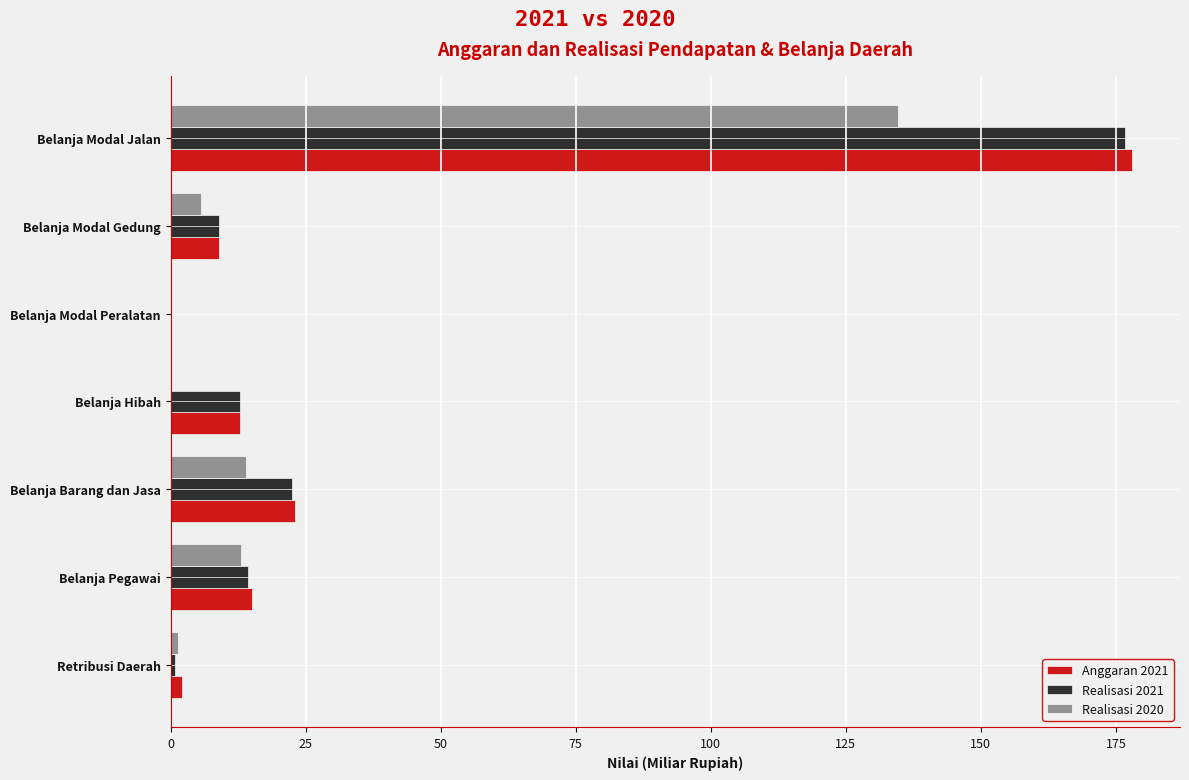

What is the sum of all Realisasi 2021 values?

235.9